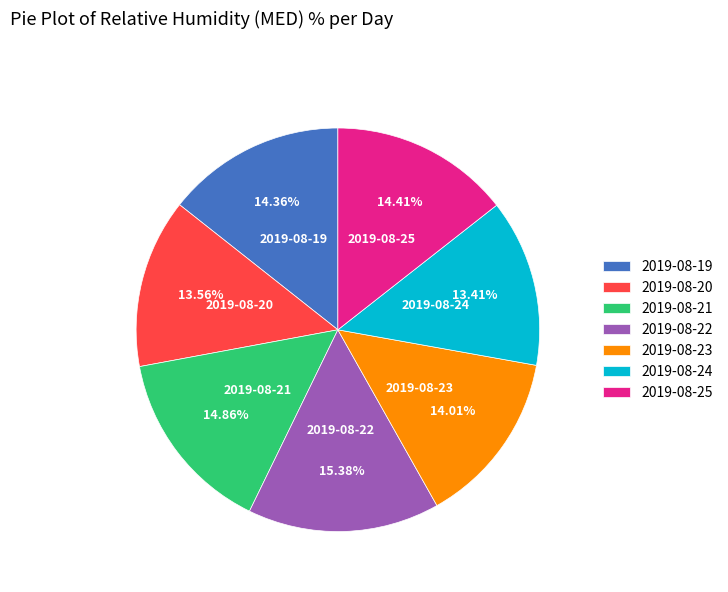

To the nearest percent, what is the difference between the 2019-08-23 and 2019-08-21 slice percentages?

1%